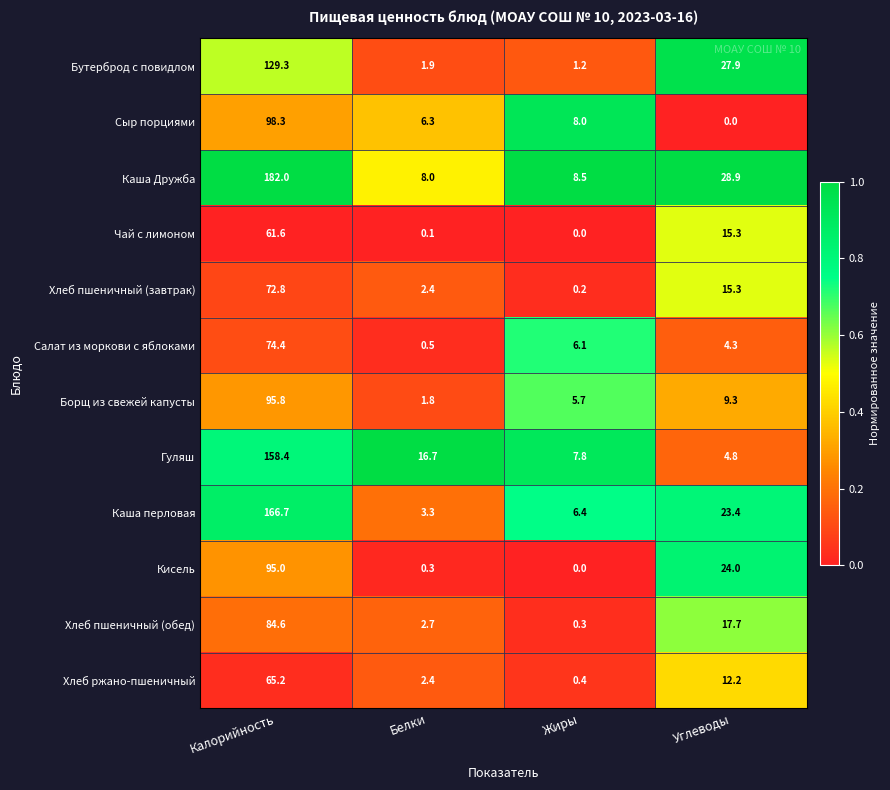

What is the difference between the maximum and minimum values in the Сыр порциями series?

98.3